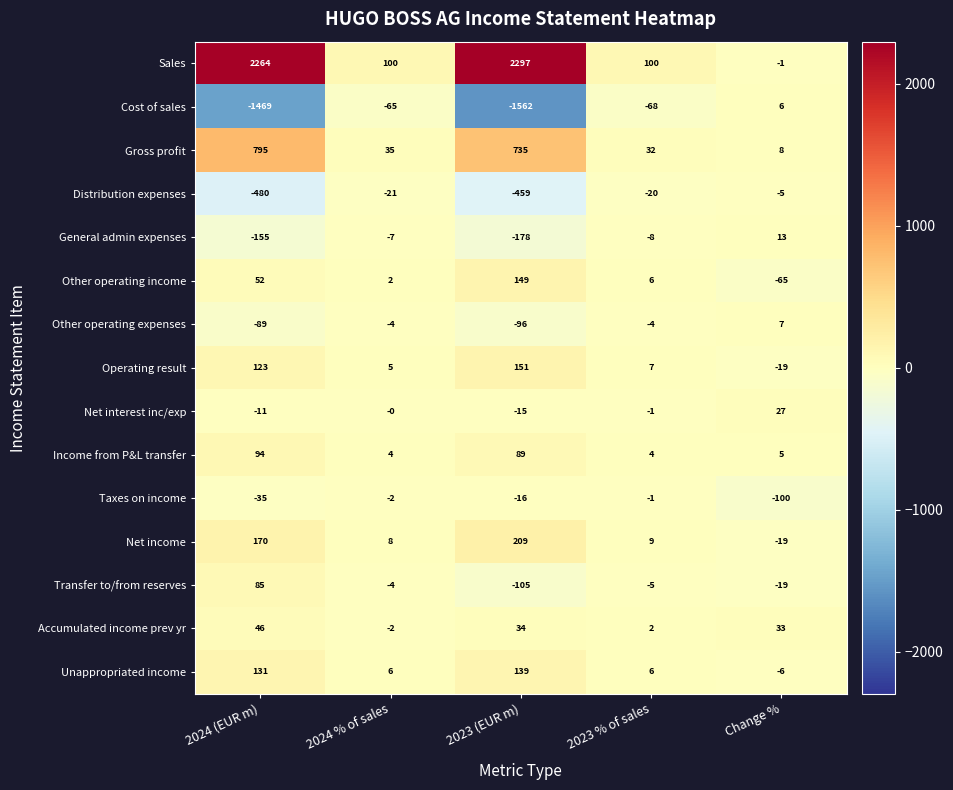

What is the minimum value for Gross profit?

8